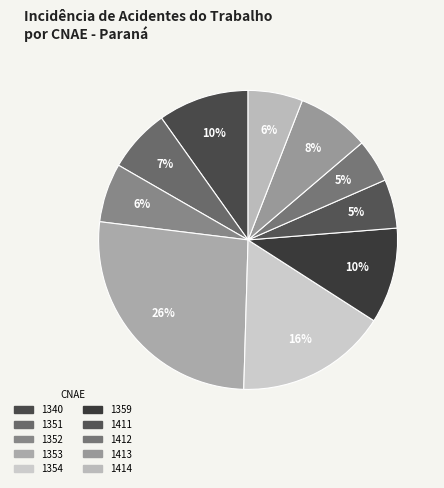

How many slices are in this pie chart?

10